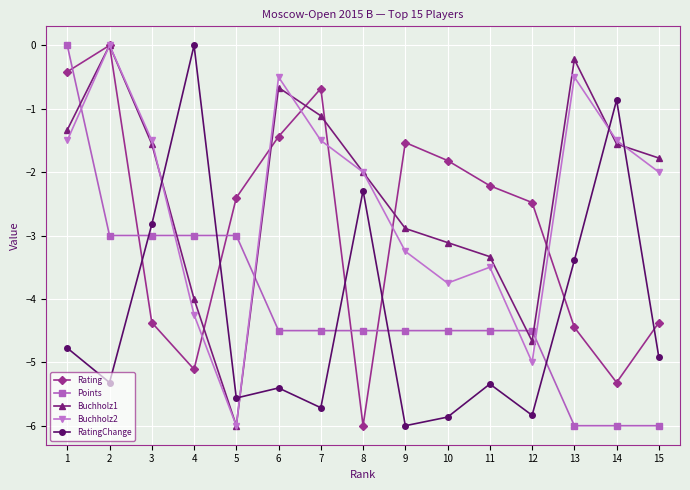

Which series ends up on top after the final intersection of Points and RatingChange?

RatingChange